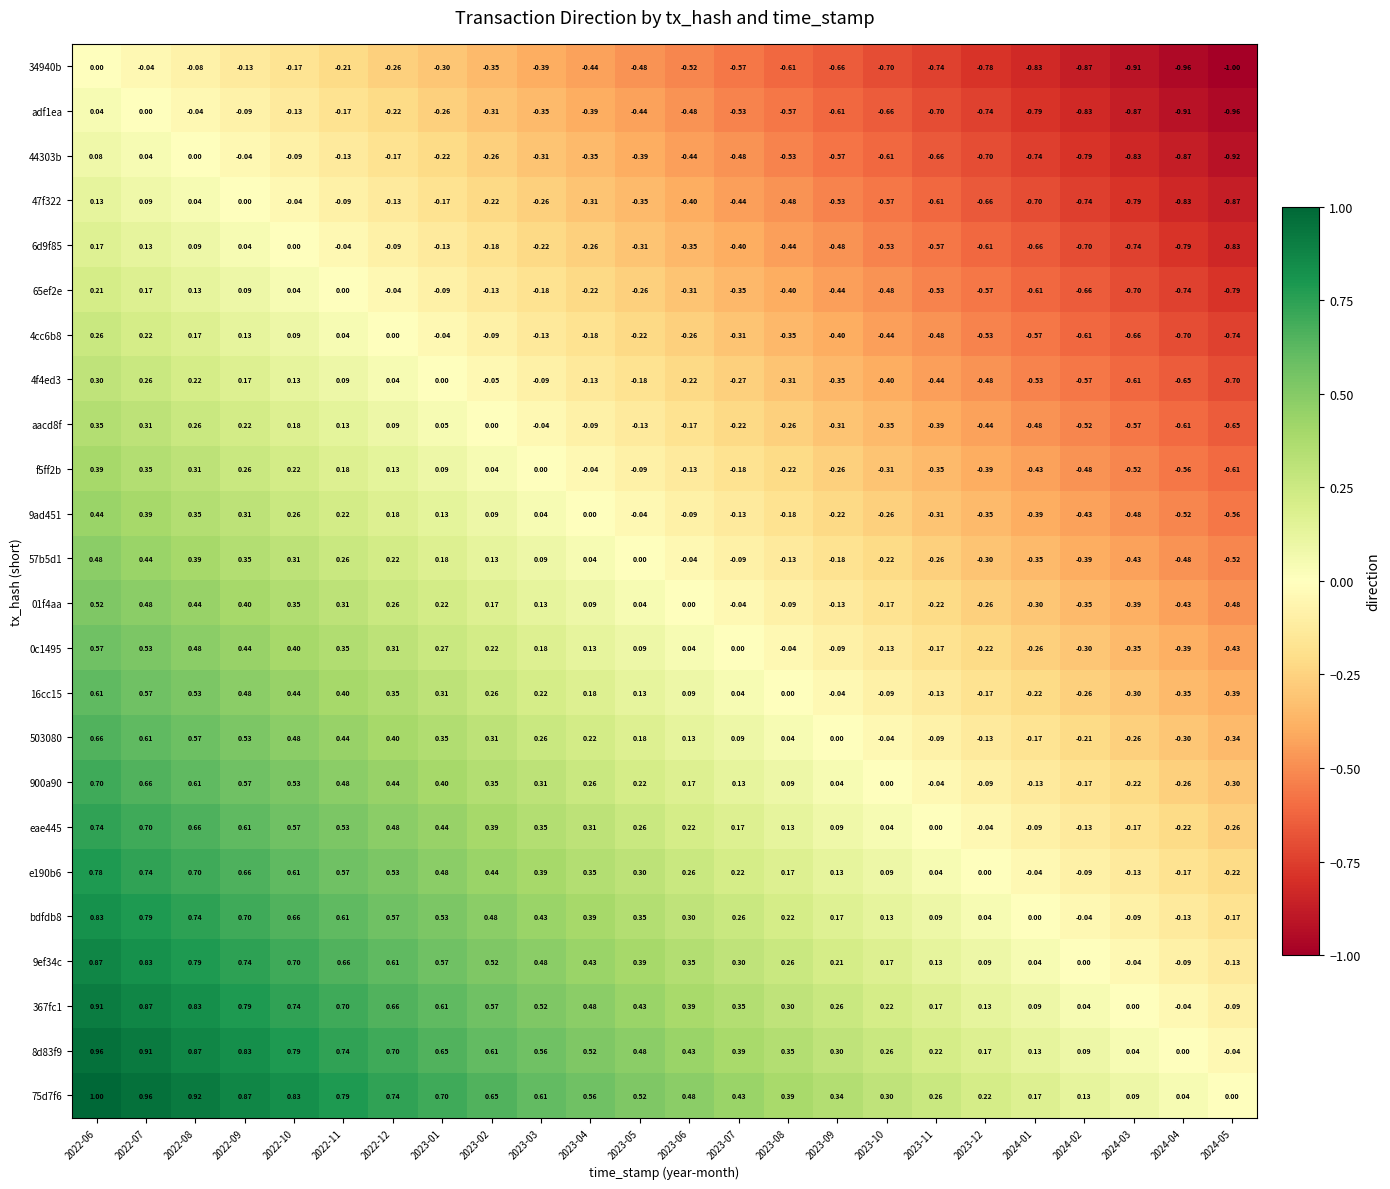

How many series are shown in this chart?

24